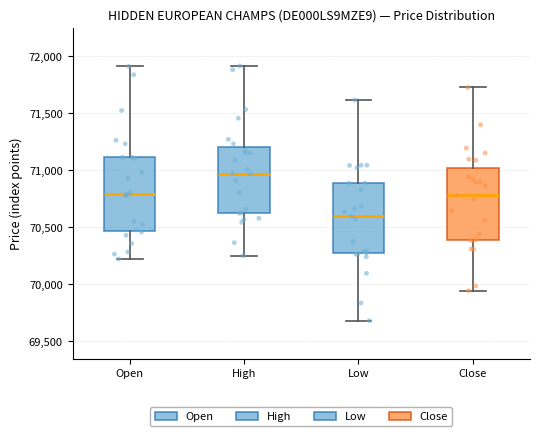

Reading left to right, read every box against the y-axis: the position of its median line, the range the box covers, and the ends of its whiskers. The values are not printed on the chart, so give them approximately, as read against the axis.

Open: median 70800, box 70450 to 71100, whiskers 70200 to 71900
High: median 70950, box 70600 to 71200, whiskers 70250 to 71900
Low: median 70600, box 70250 to 70900, whiskers 69700 to 71600
Close: median 70800, box 70400 to 71000, whiskers 69950 to 71700